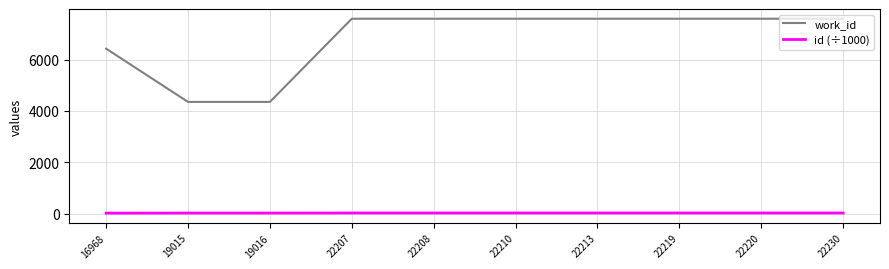

True or false: work_id has a value of 7593.0 at 22210.

True